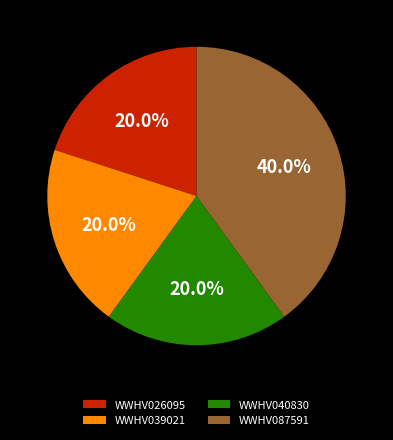

Which slice is the largest?

WWHV087591